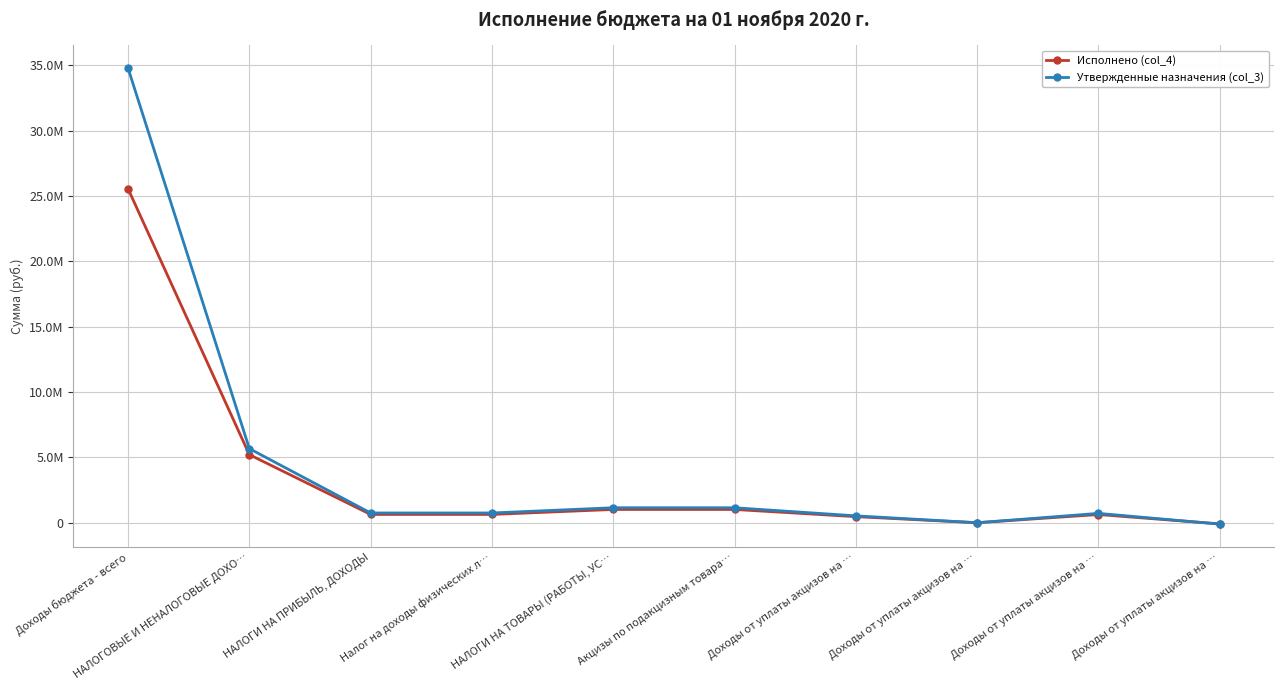

How many interior local valleys does the Утвержденные назначения (col_3) series have?

1